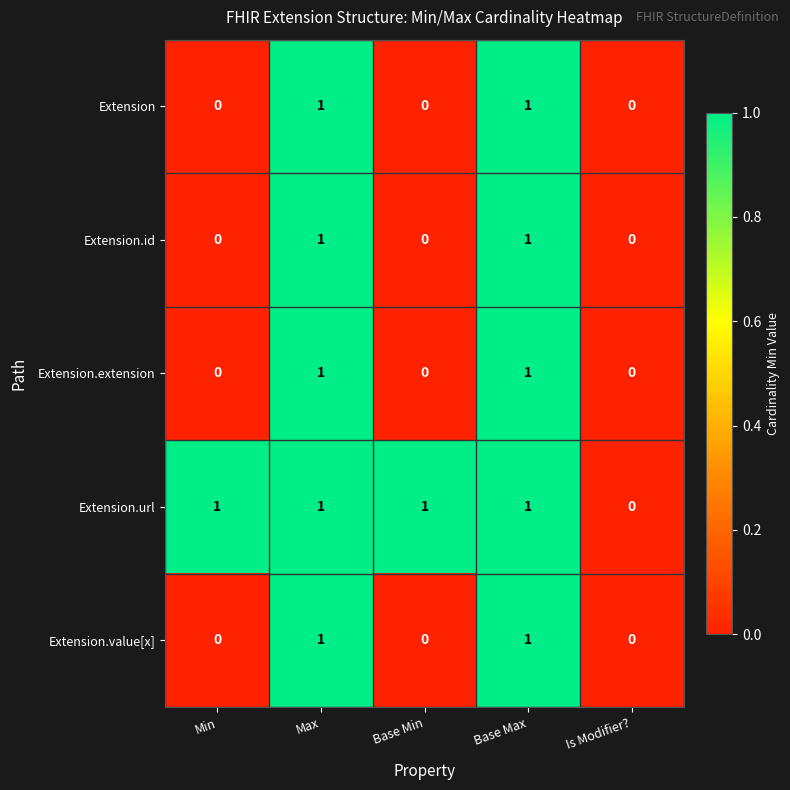

Is the value of Extension at Base Min greater than the value of Extension.url at Base Max?

No